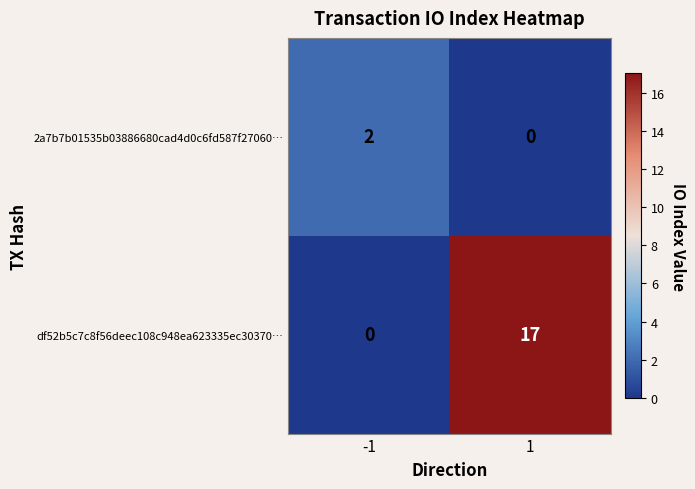

How many values in df52b5c7c8f56deec108c948ea623335ec30370… are above zero?

1